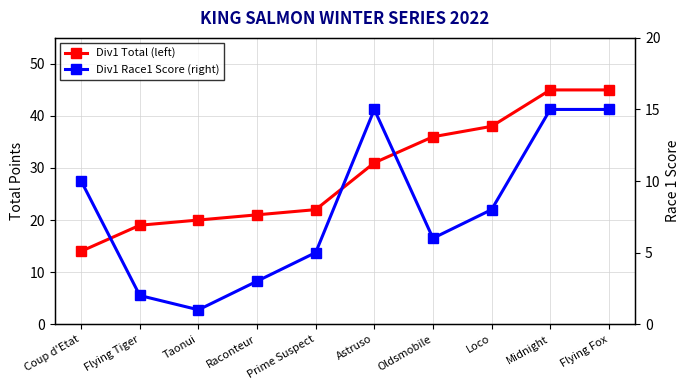

At how many categories does at least one series exceed 16?

9